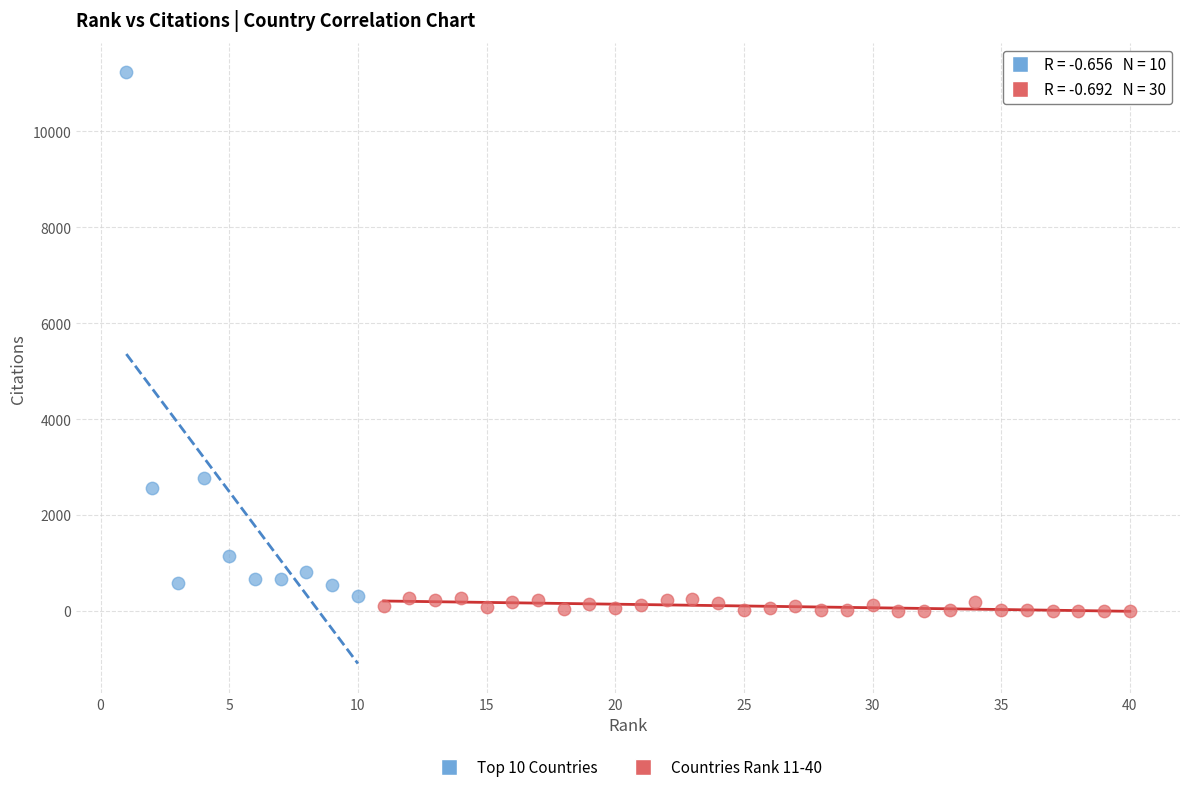

Which series has the widest spread of Y values?

Top 10 Countries